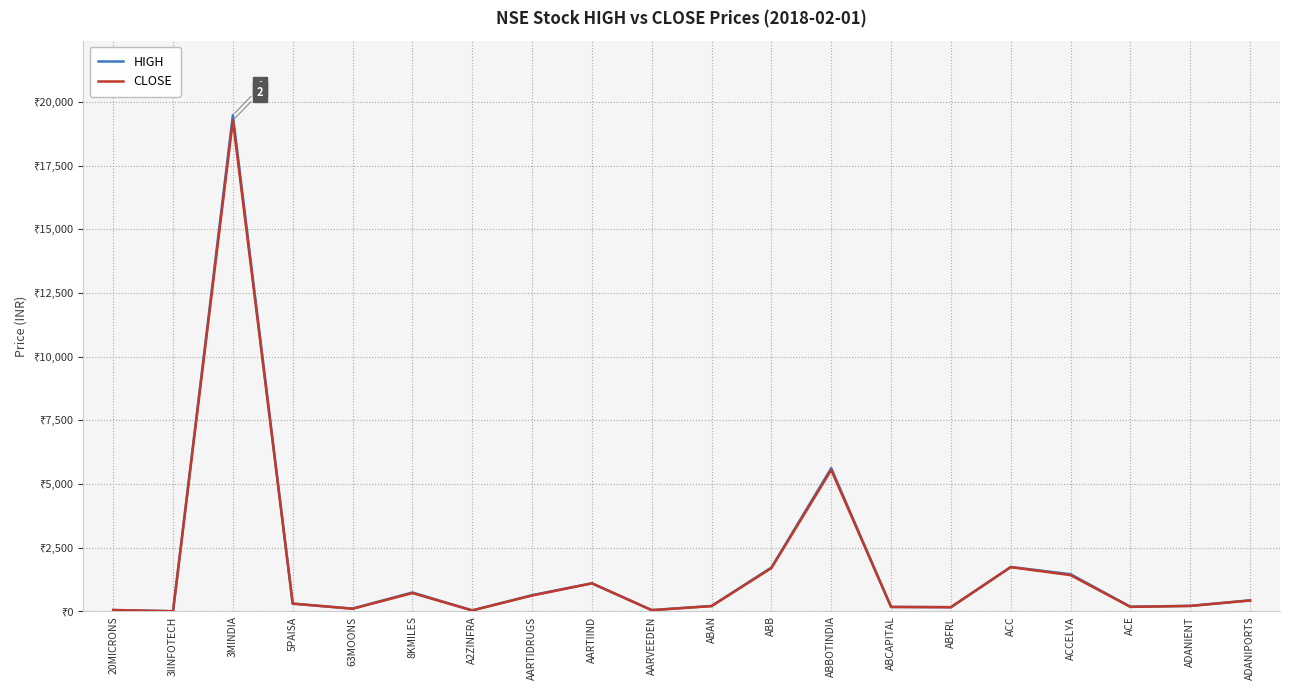

What is the value of the HIGH point at the 11th from the left?

212.9